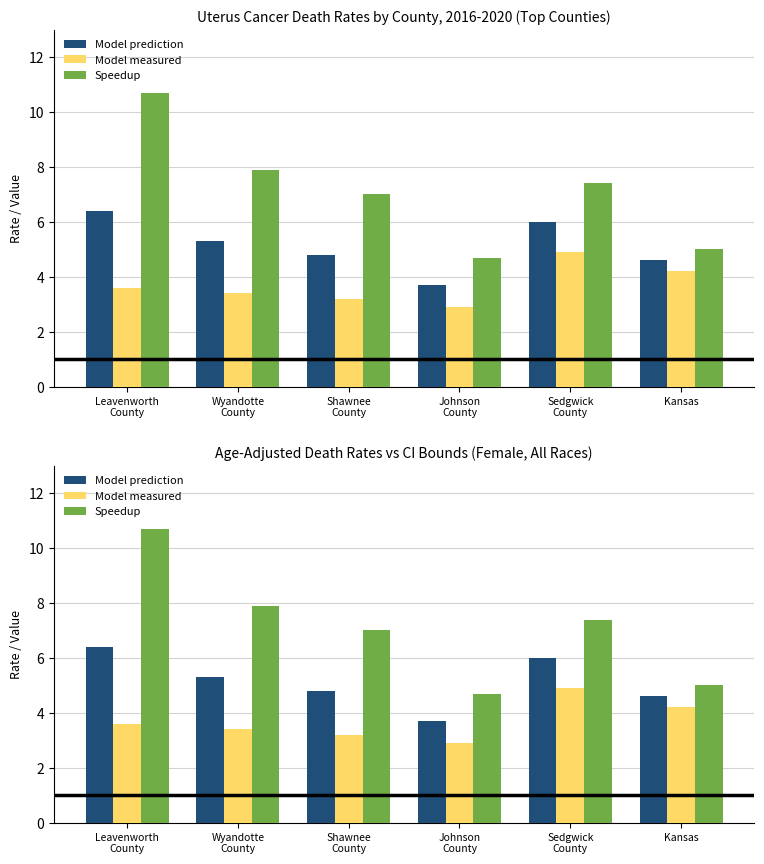

What is the greatest value displayed?

10.7